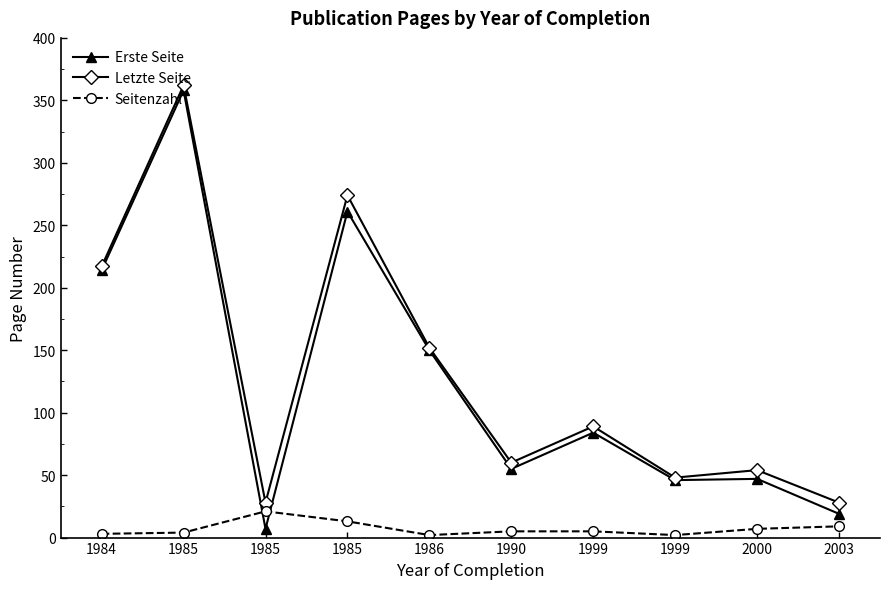

True or false: Erste Seite and Letzte Seite intersect in this chart.

False